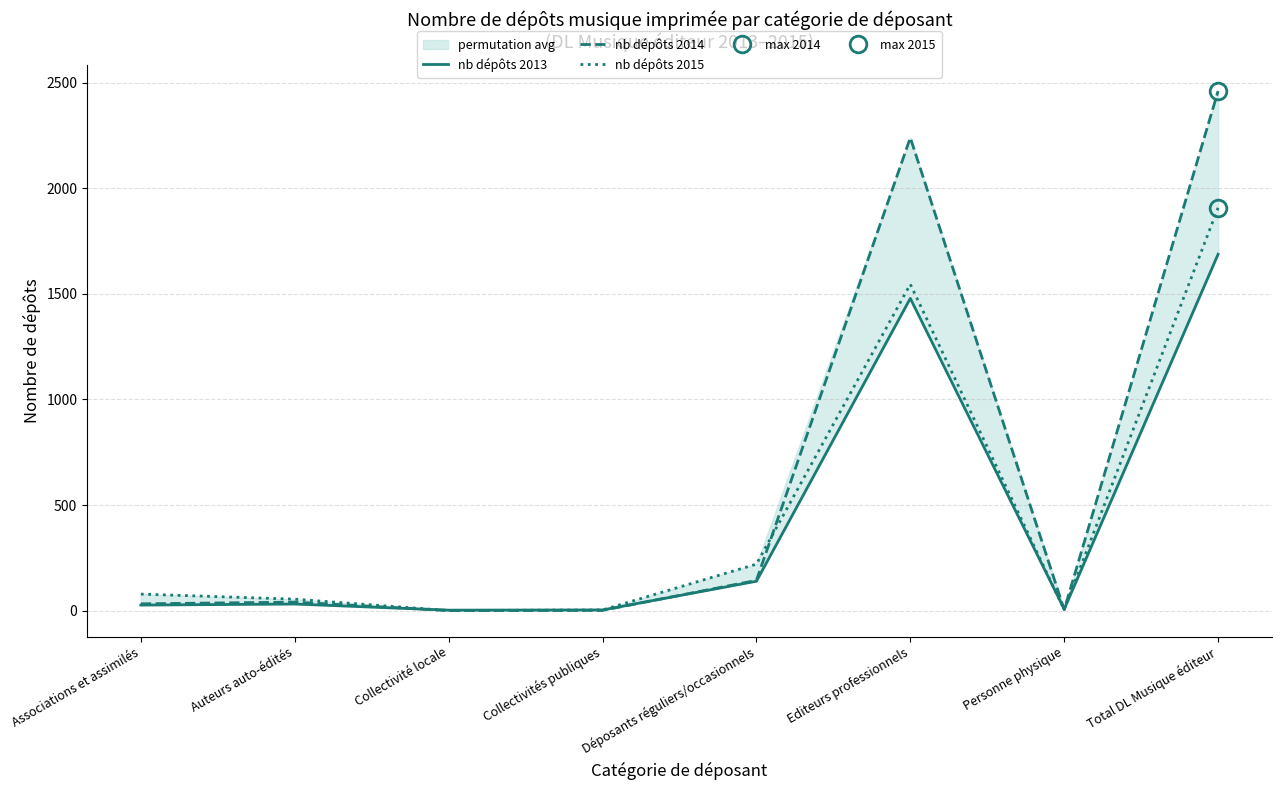

What position from the right is Total DL Musique éditeur?

1